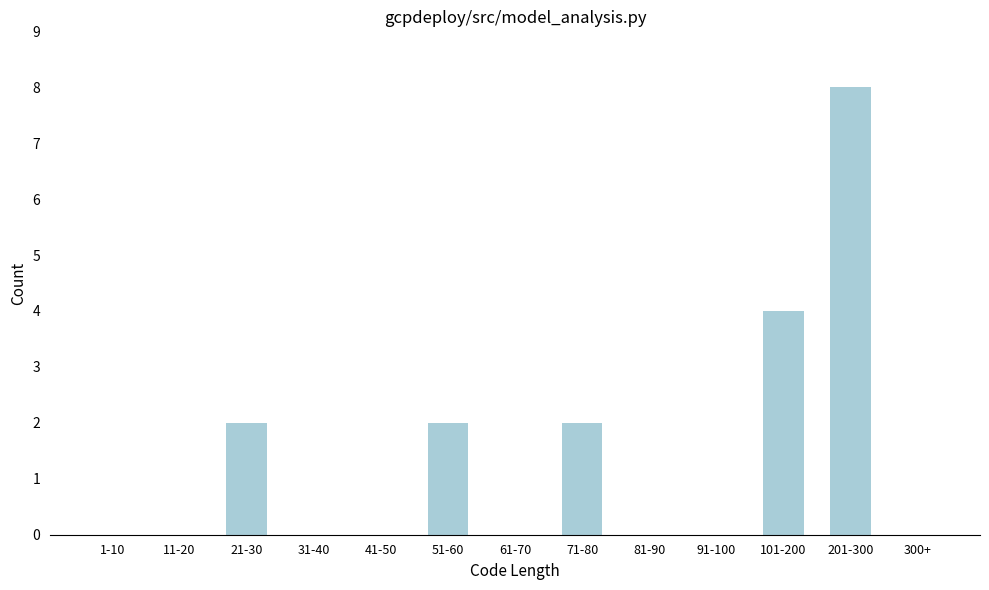

Reading left to right, transcribe all the data shown in this chart.

1-10=0	11-20=0	21-30=2	31-40=0	41-50=0	51-60=2	61-70=0	71-80=2	81-90=0	91-100=0	101-200=4	201-300=8	300+=0